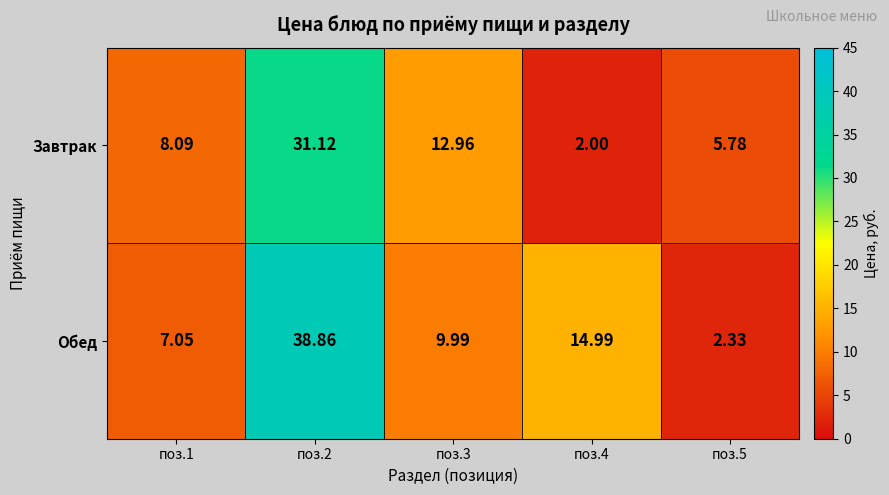

List the series in order of their overall mean, highest first.

Обед, Завтрак